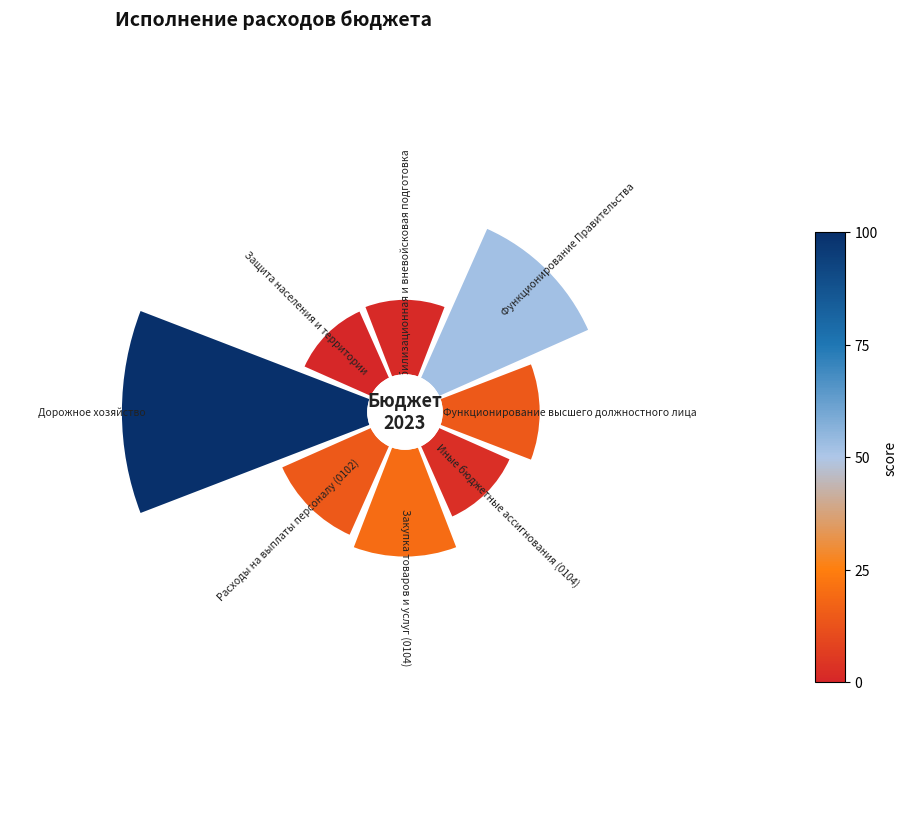

Does any single category account for the majority?

No